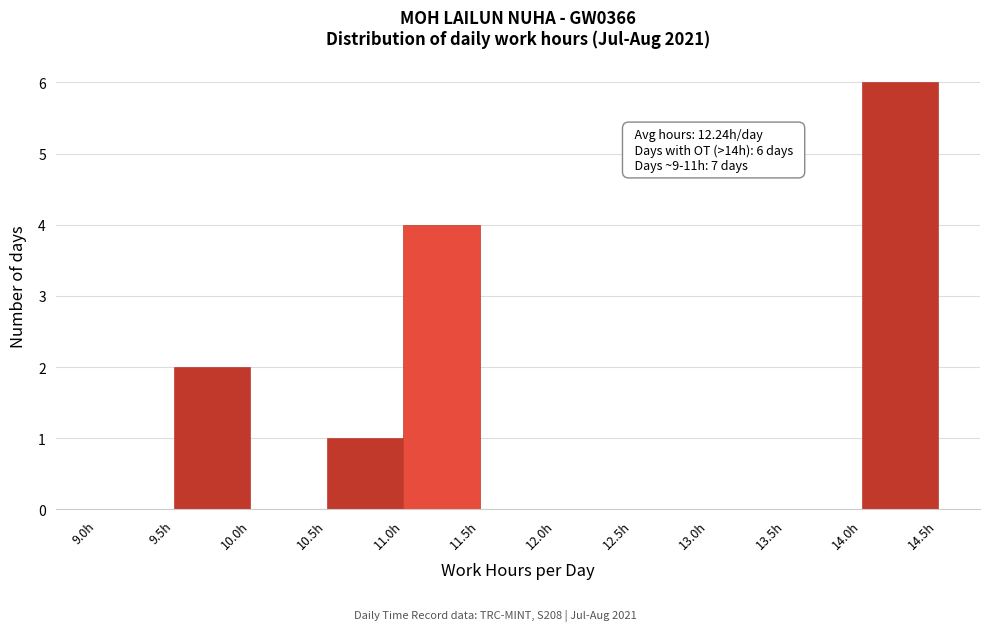

Which range on the x-axis has the tallest bar?

14.0 to 14.5